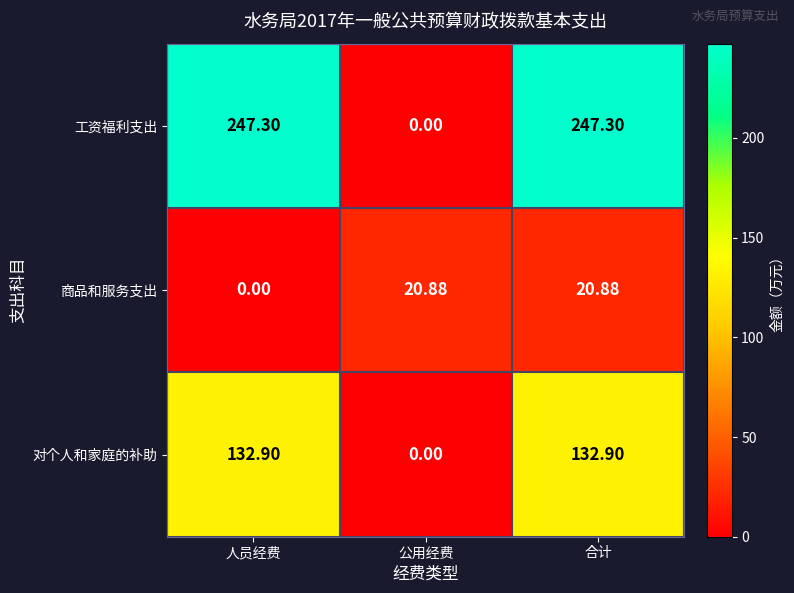

Which series has the widest spread of values?

工资福利支出